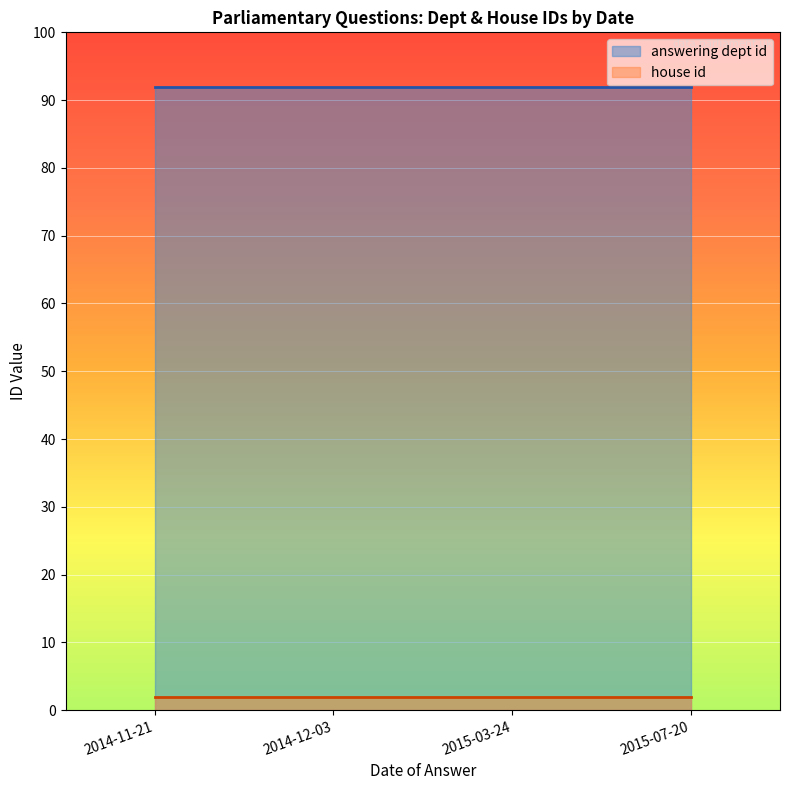

Count the number of categories in the chart.

4